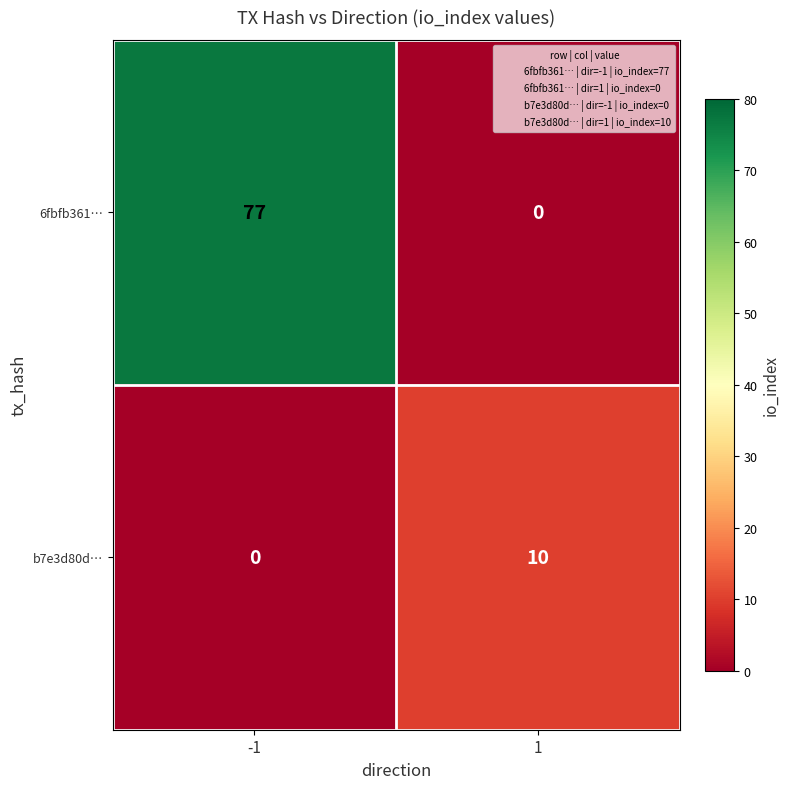

List the labels in order of 6fbfb361… value, smallest first.

1, -1